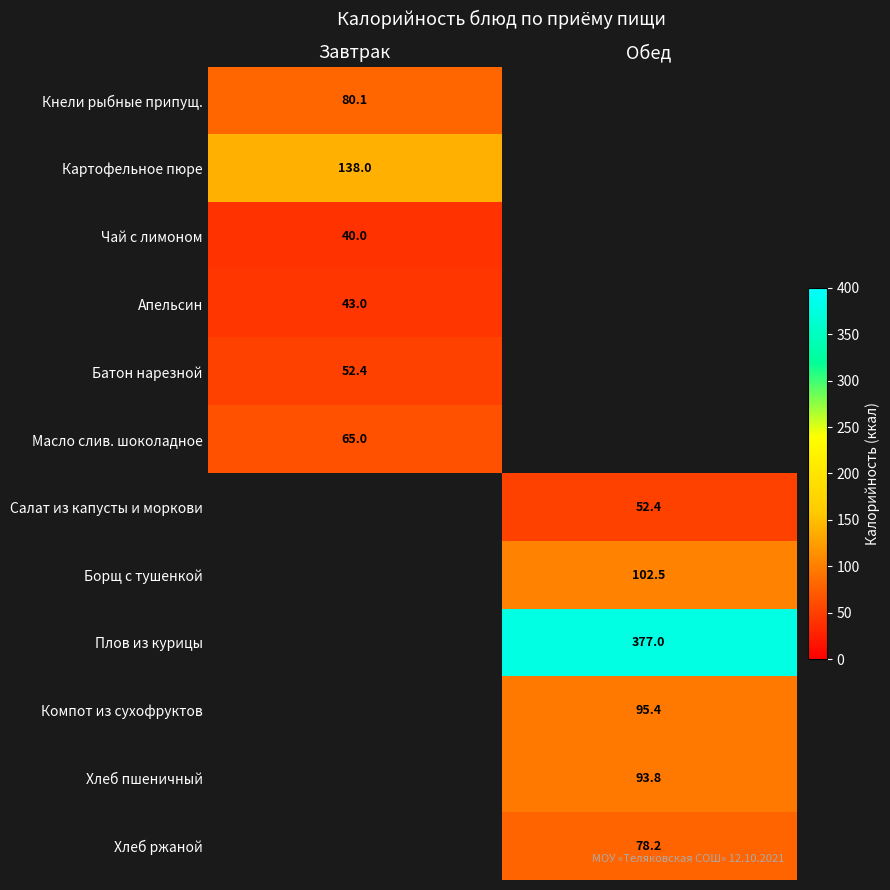

The Плов из курицы series shows 377.0 at Обед. True or false?

True